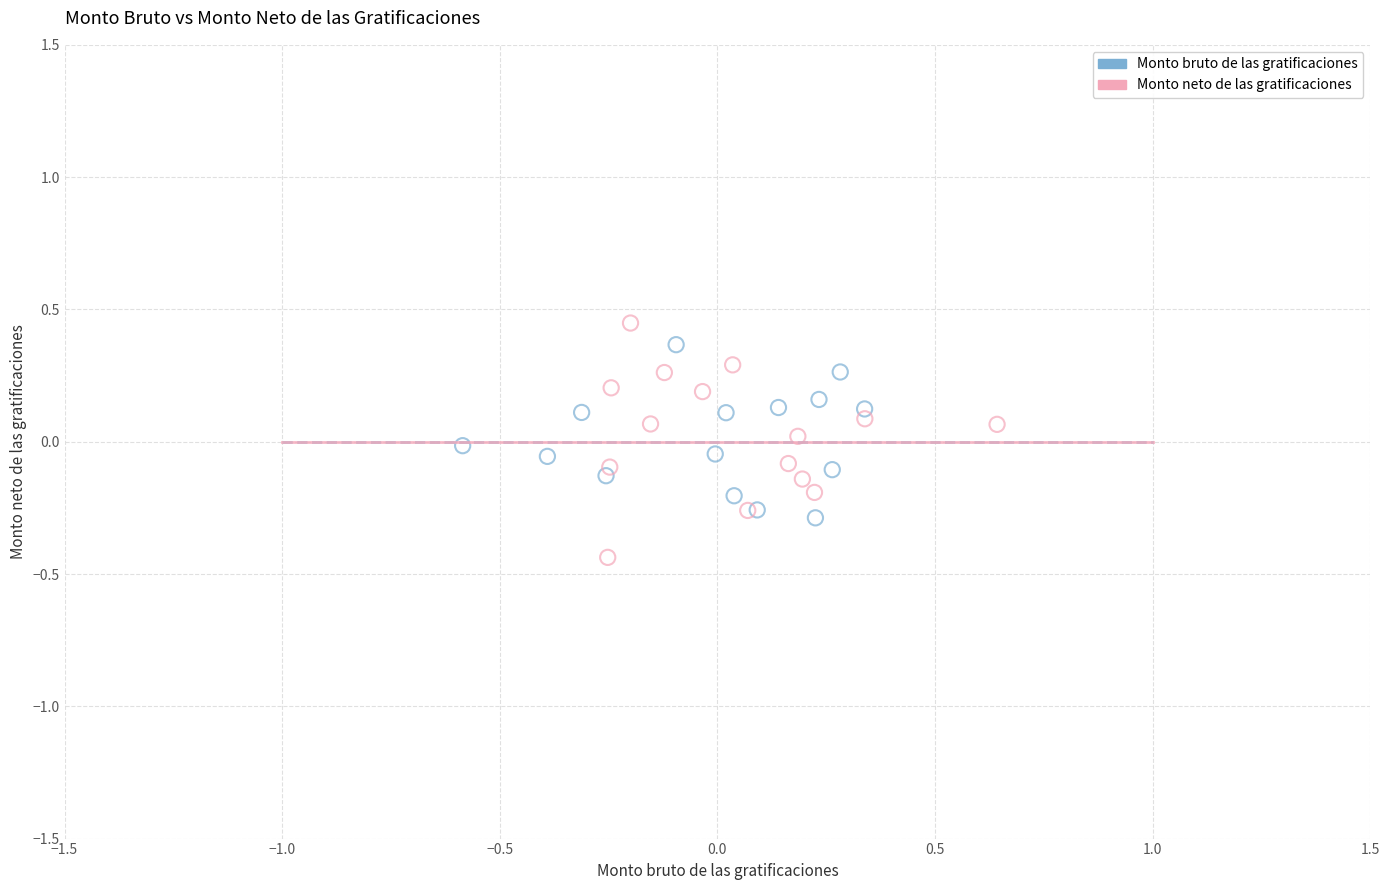

Which series contains the lowest Y value?

Monto neto de las gratificaciones